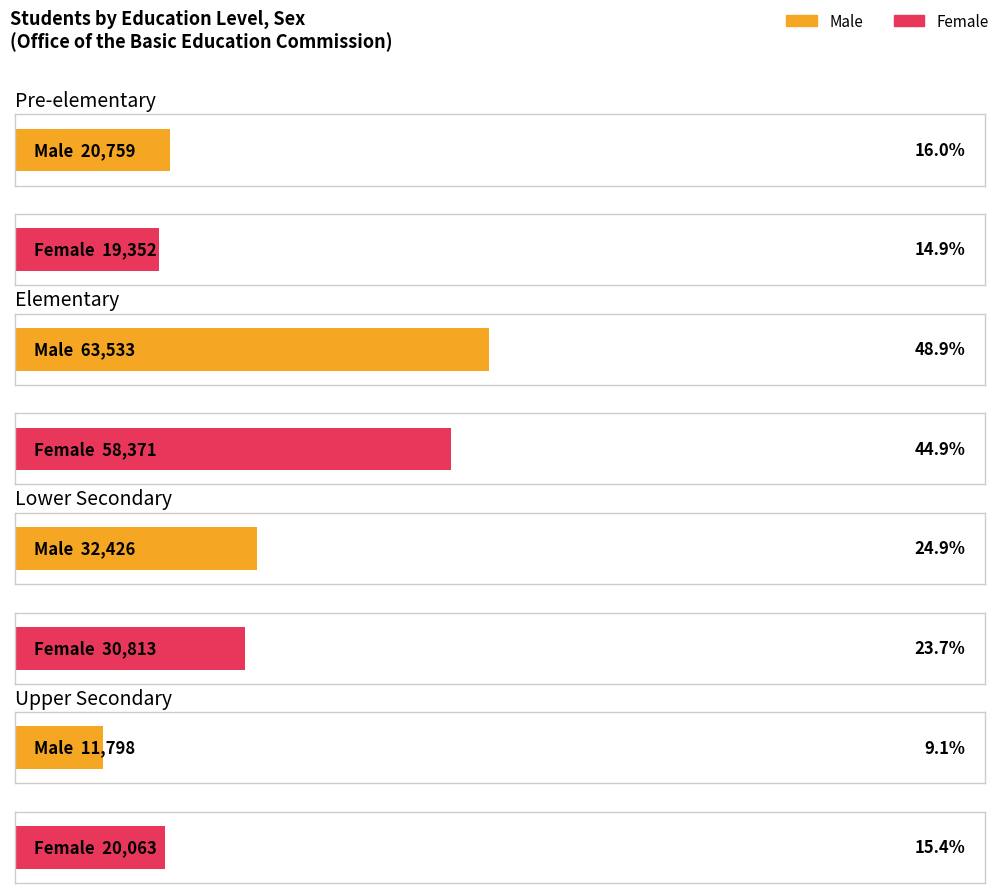

What is the sum of all Male values?

128516